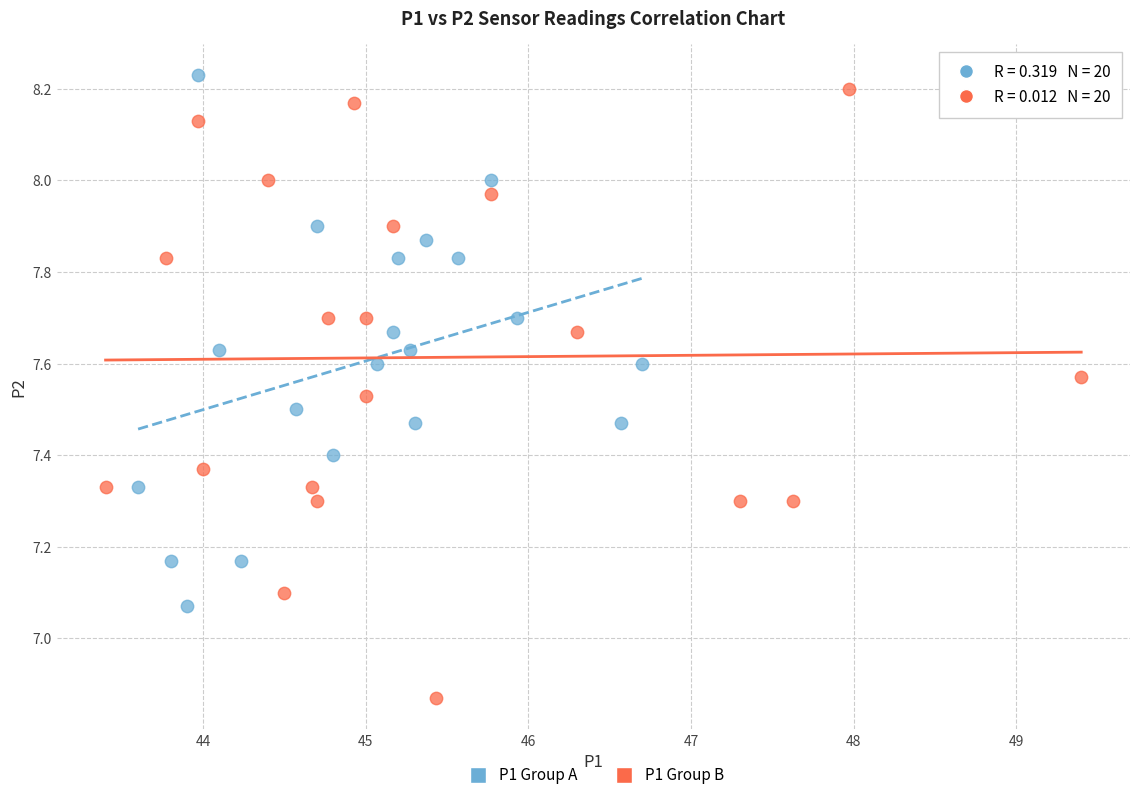

Which series reaches the minimum Y coordinate?

P1 Group B